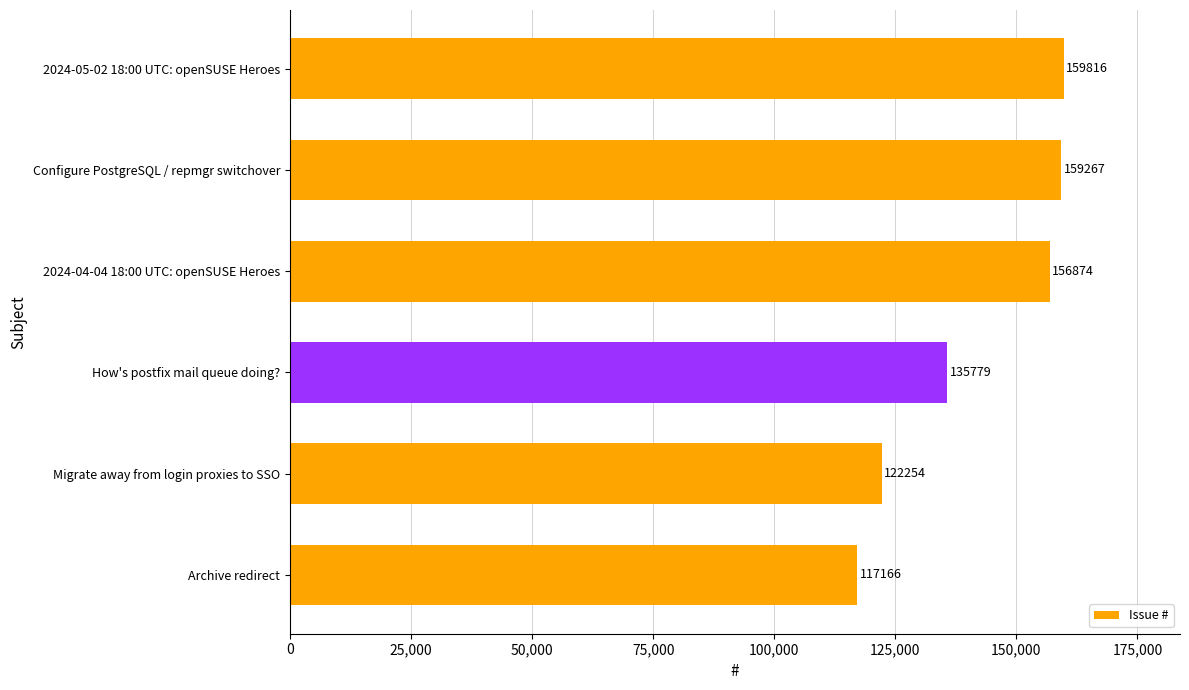

Which has a higher value, How's postfix mail queue doing? or Migrate away from login proxies to SSO?

How's postfix mail queue doing?